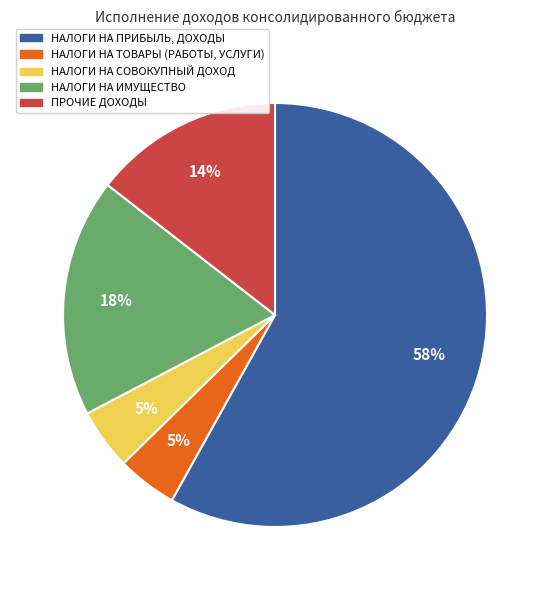

Which slice is the largest?

НАЛОГИ НА ПРИБЫЛЬ, ДОХОДЫ